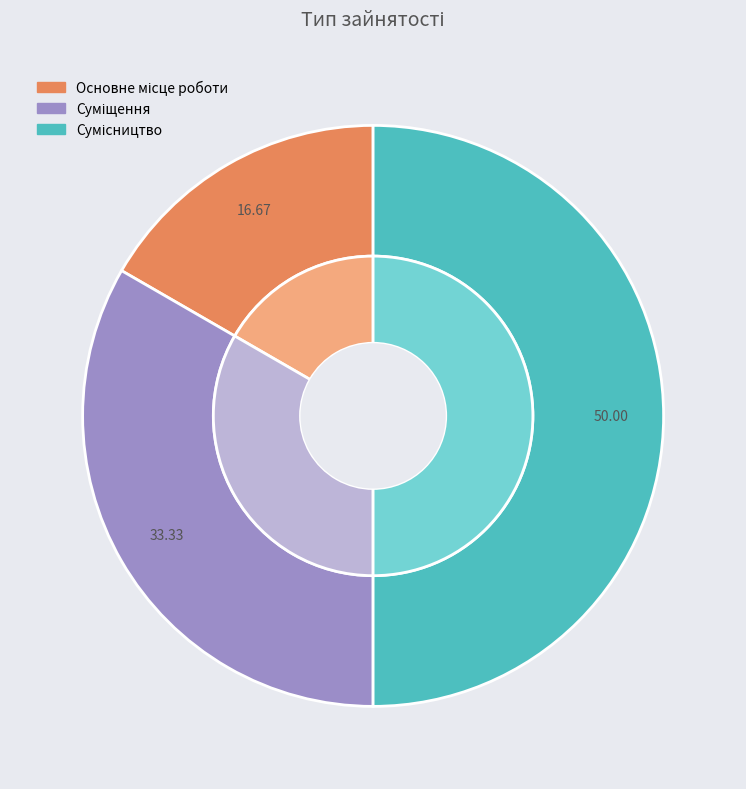

Which slice is the smallest?

Основне місце роботи